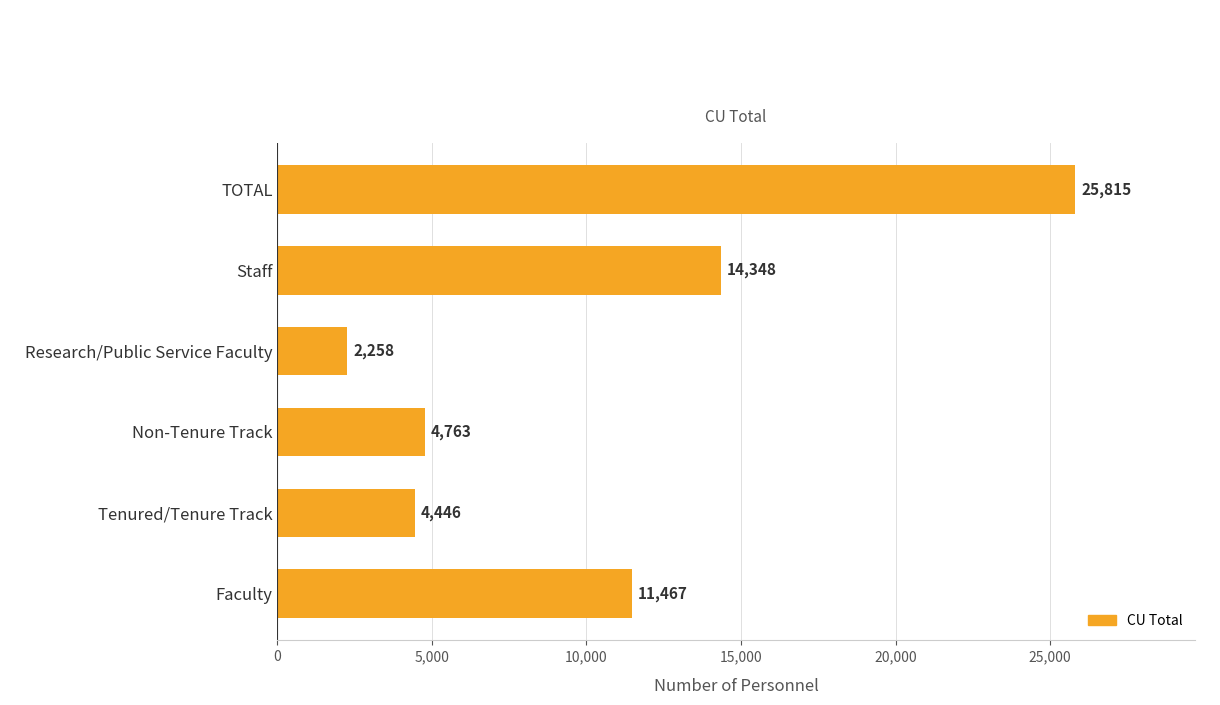

List the labels in order of value, largest first.

TOTAL, Staff, Faculty, Non-Tenure Track, Tenured/Tenure Track, Research/Public Service Faculty